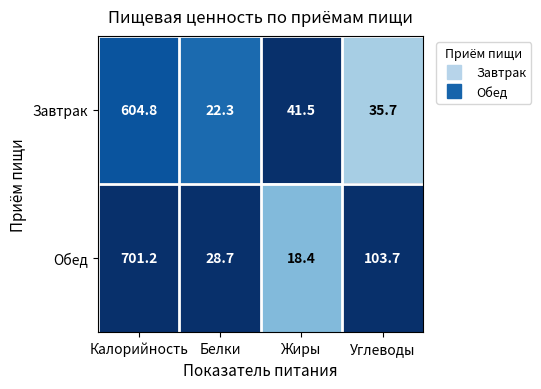

Reading left to right, transcribe all the data shown in this chart.

Завтрак: Калорийность=604.8	Белки=22.3	Жиры=41.5	Углеводы=35.7
Обед: Калорийность=701.2	Белки=28.7	Жиры=18.4	Углеводы=103.7